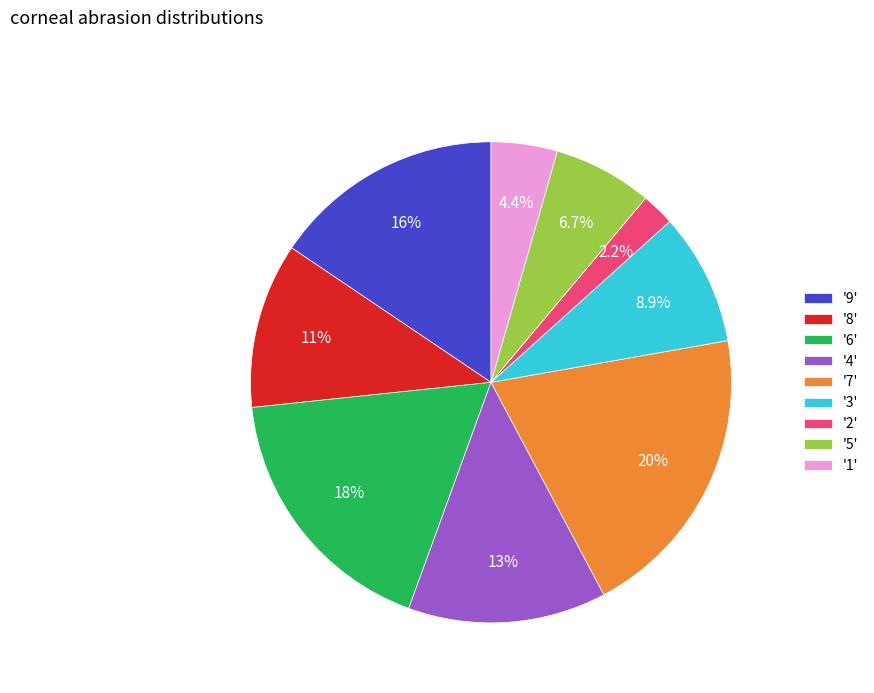

Does any single category account for the majority?

No